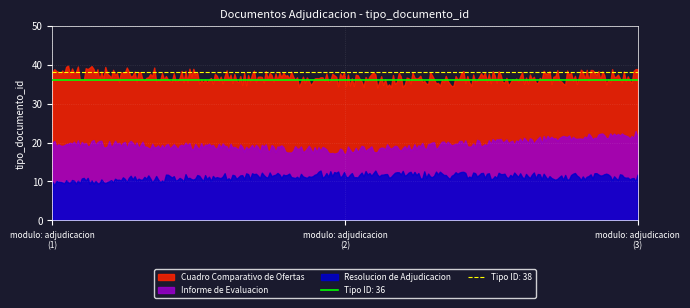

What is the difference between the maximum and minimum values in the Cuadro Comparativo de Ofertas series?

5.6